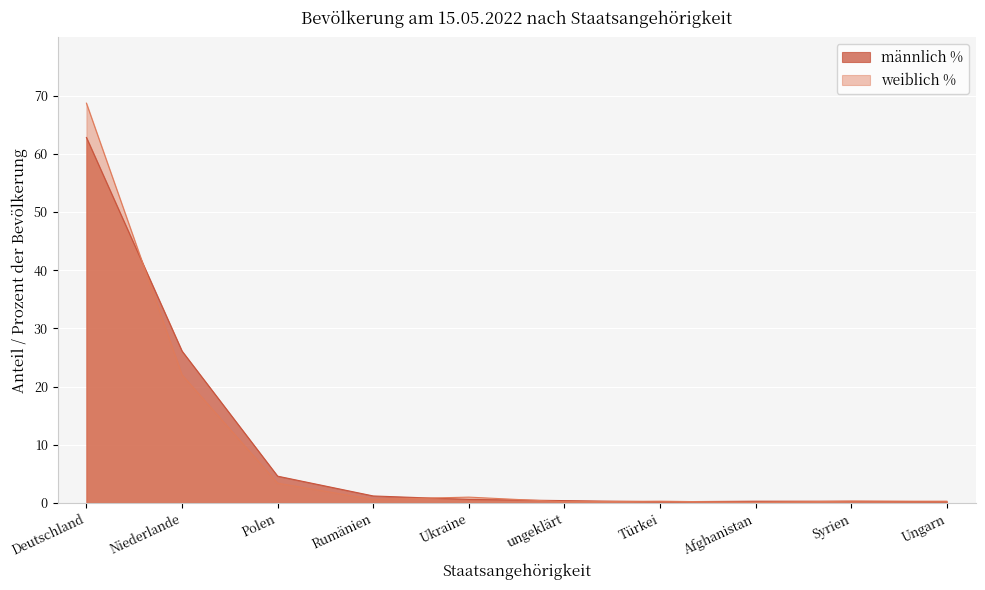

Rank the series by their maximum value, from highest to lowest.

weiblich %, männlich %